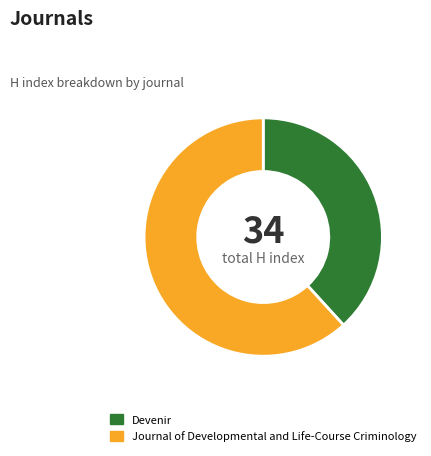

Which category accounts for the majority?

Journal of Developmental and Life-Course Criminology